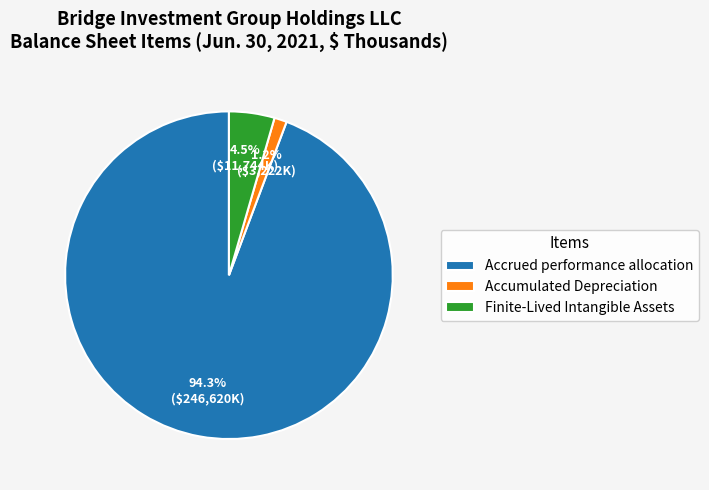

To the nearest percent, what is the average slice percentage?

33%